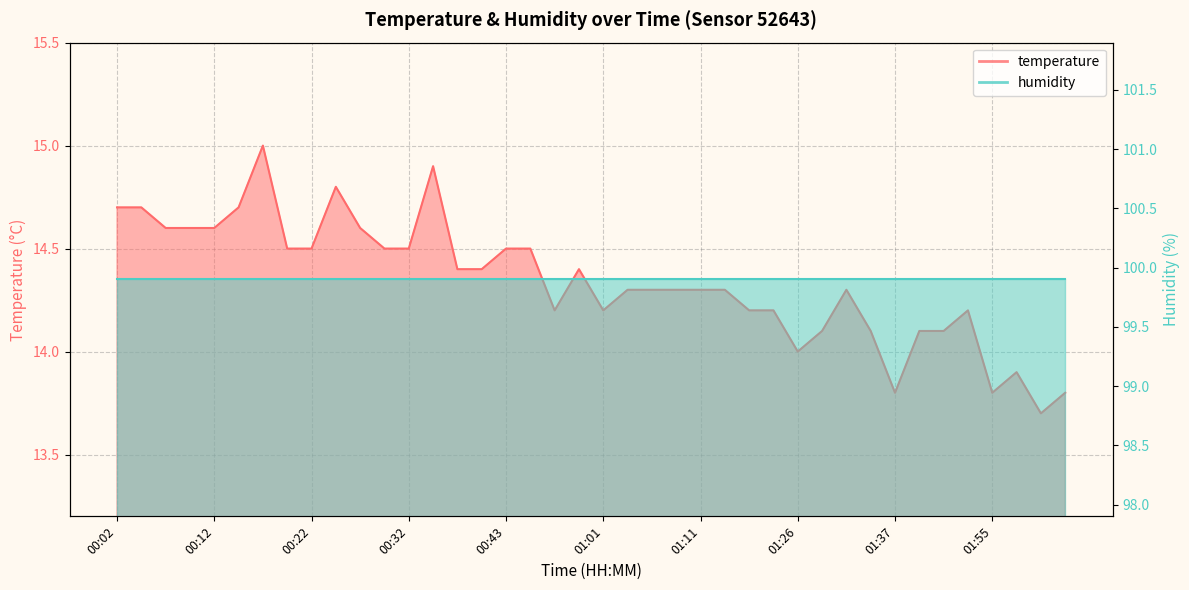

At which label does the data first exceed 14?

00:02